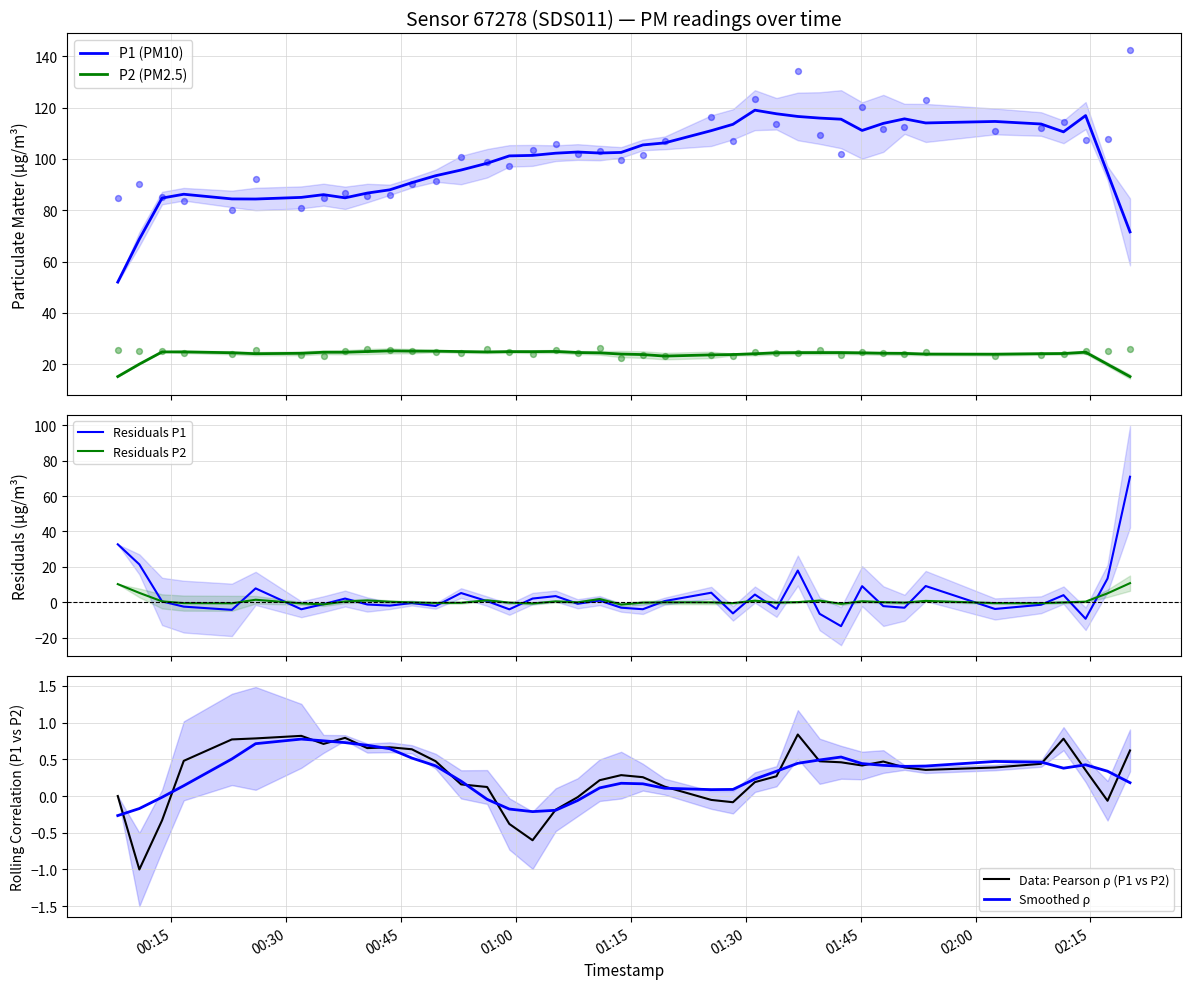

True or false: P2 (PM2.5) and P1 (PM10) cross at least once.

False